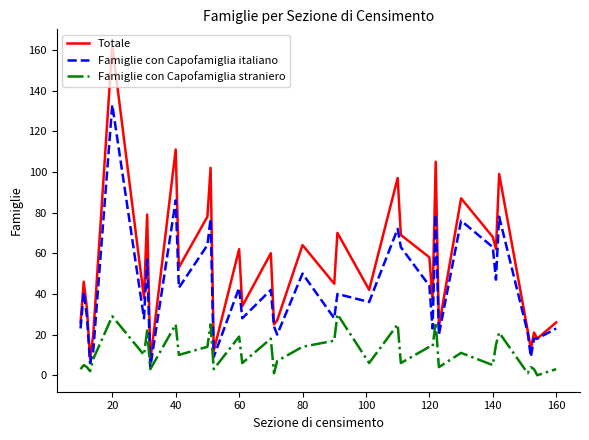

Count the number of data series in this chart.

3